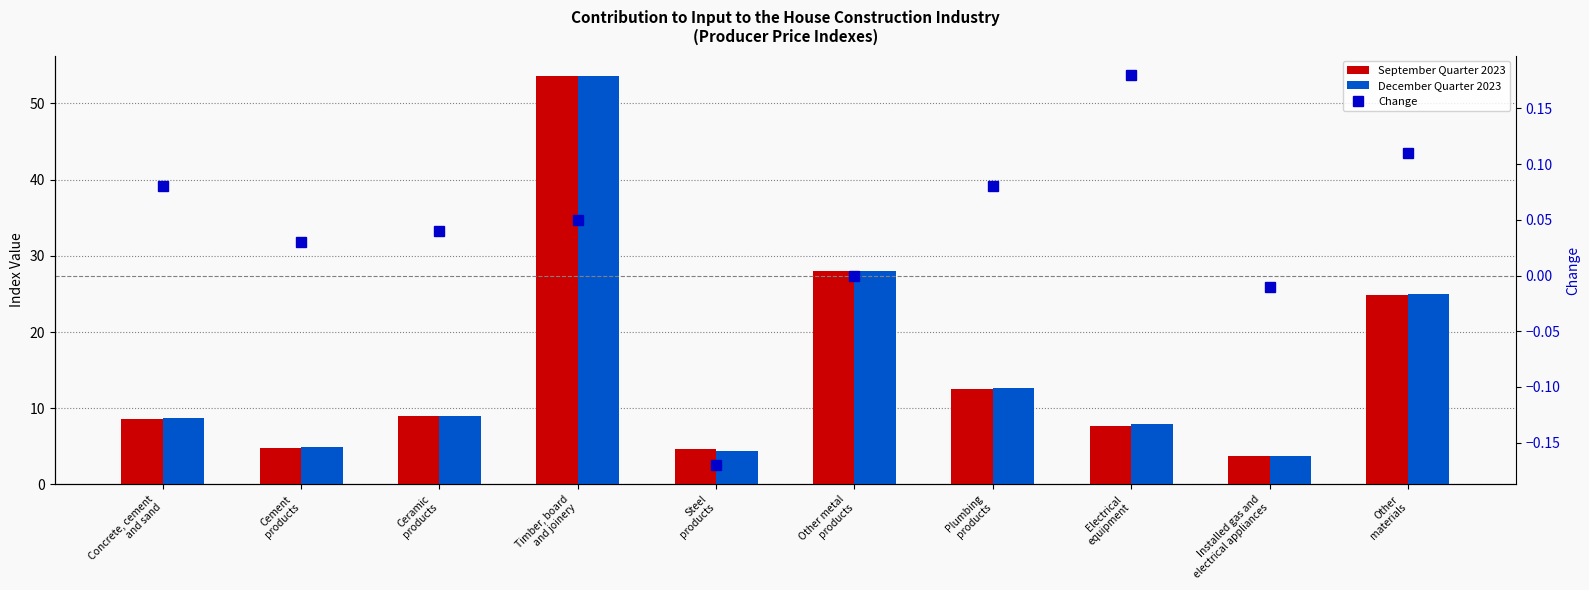

At how many categories does at least one series exceed 5?

7